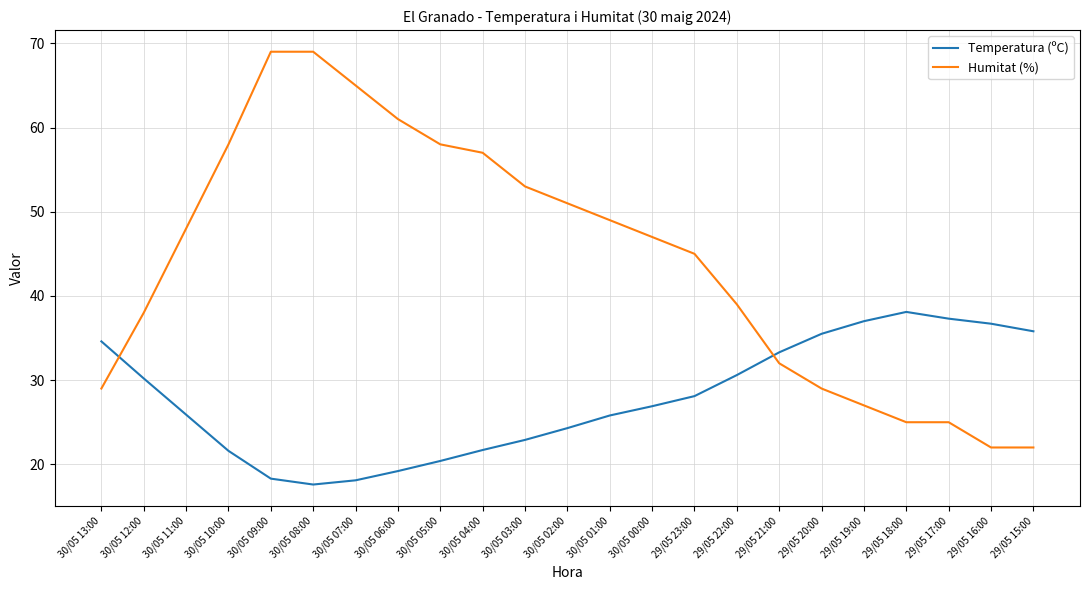

What is the difference between the maximum and minimum values in the Humitat (%) series?

47.0